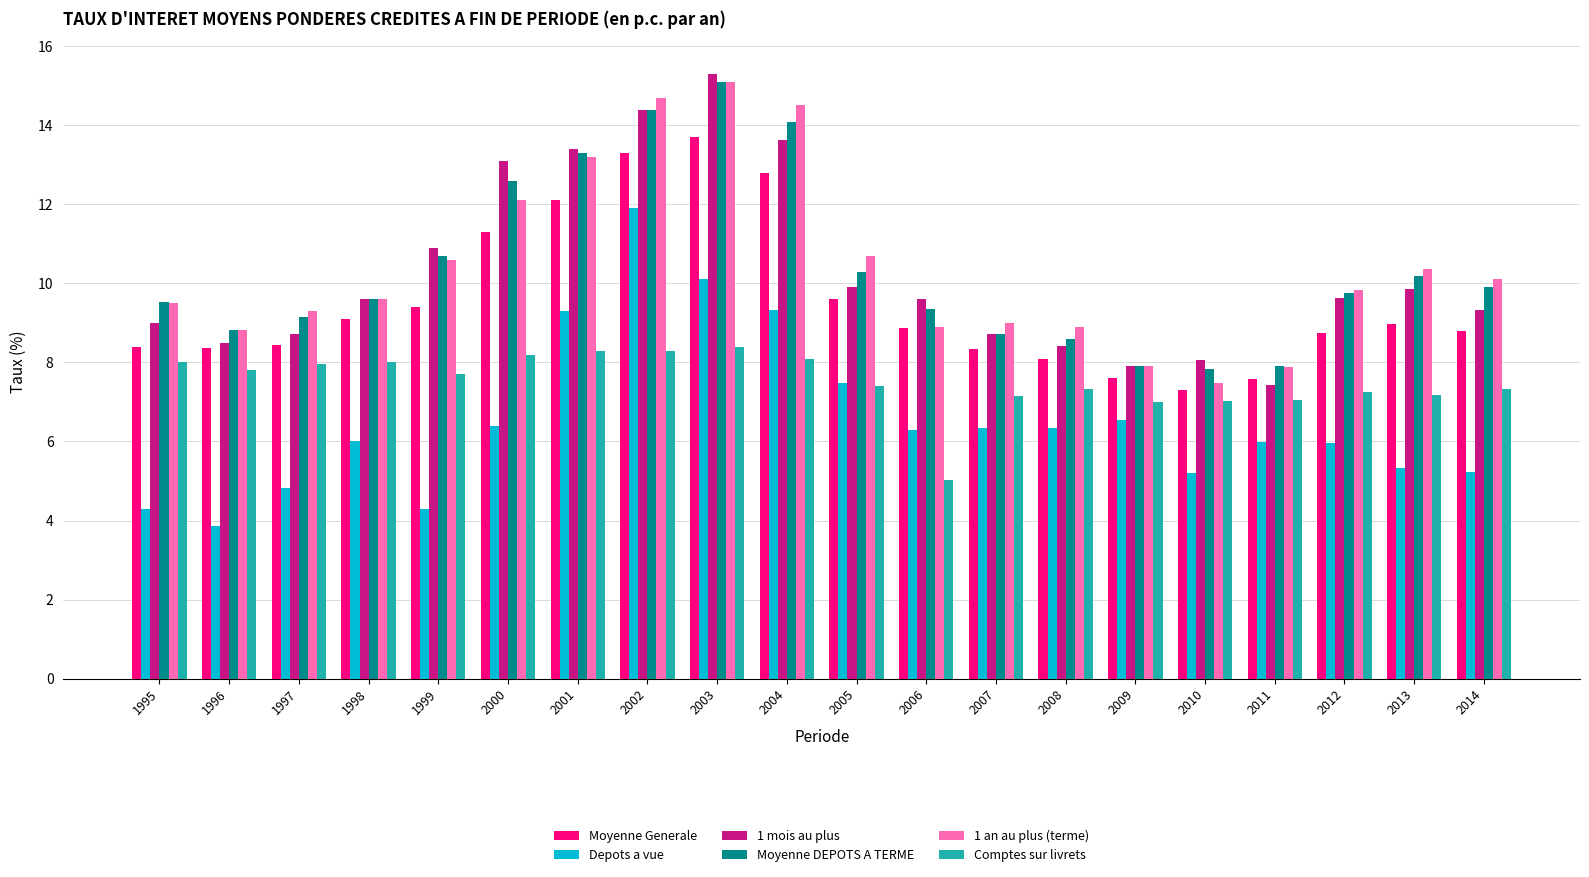

What is the value of the Depots a vue bar at the 14th from the left?

6.3